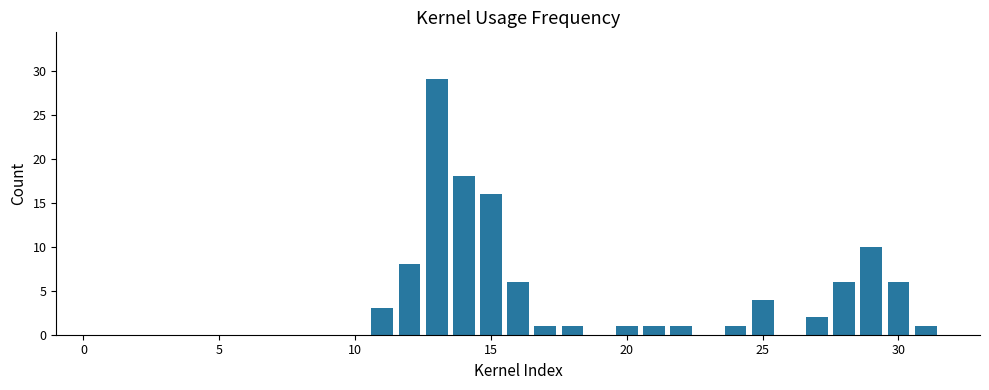

What is the sum of all values?

115